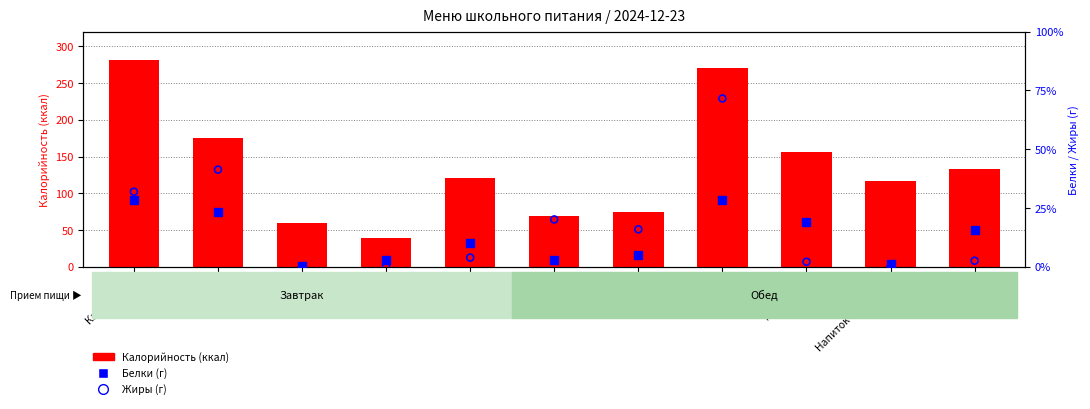

What is the total value across all series at Салат?

76.0